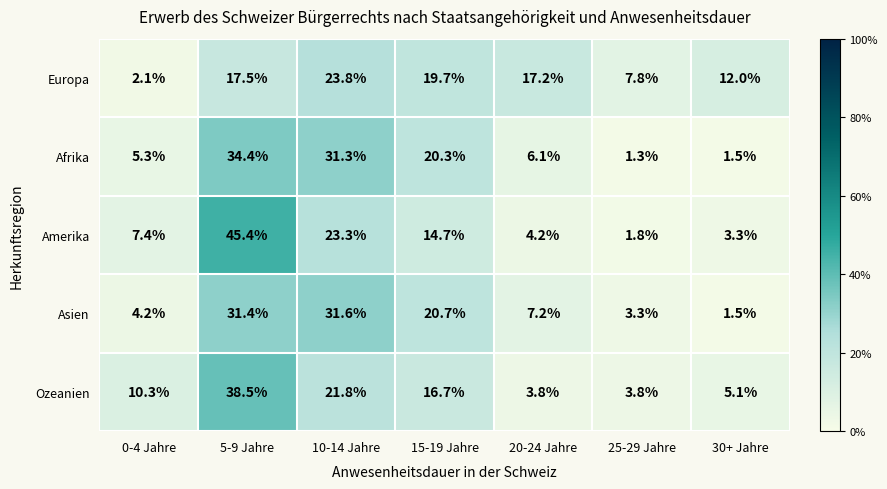

Which series has the largest range (max minus min)?

Amerika